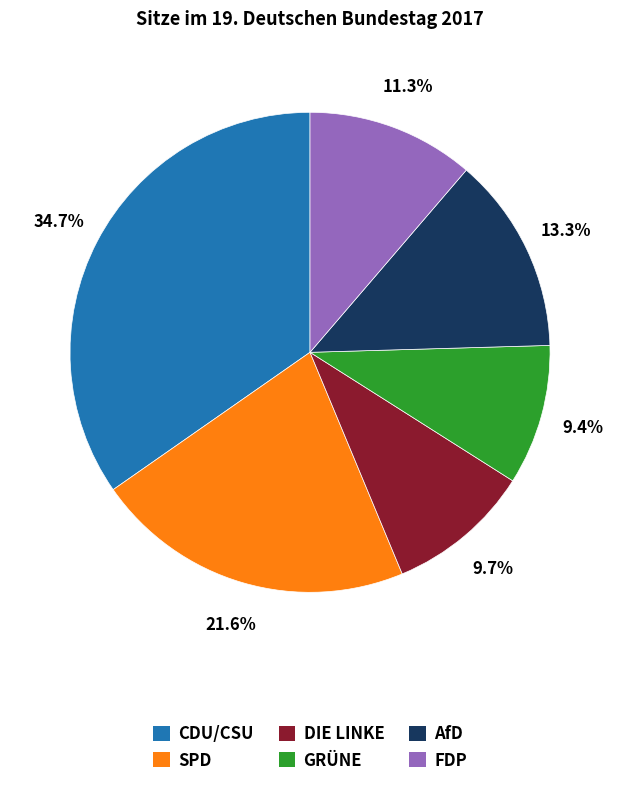

Between SPD and FDP, which is larger?

SPD